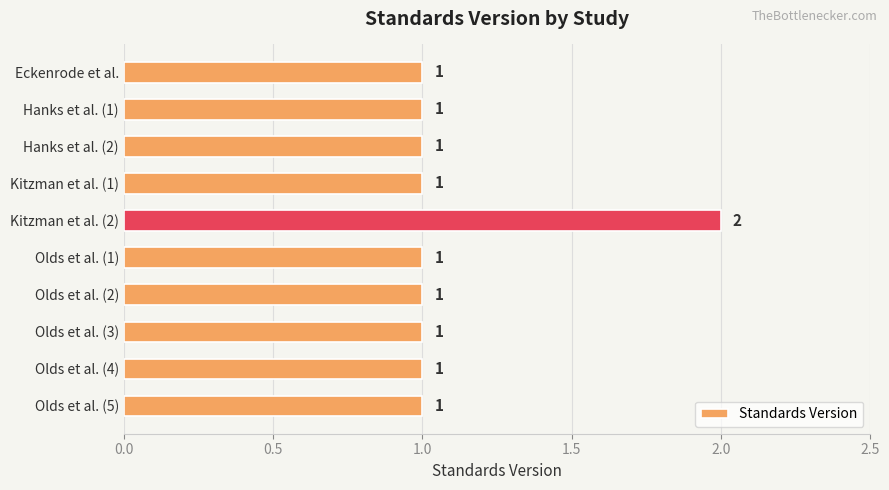

Reading top to bottom, extract all data points from this chart.

1	1	1	1	2	1	1	1	1	1